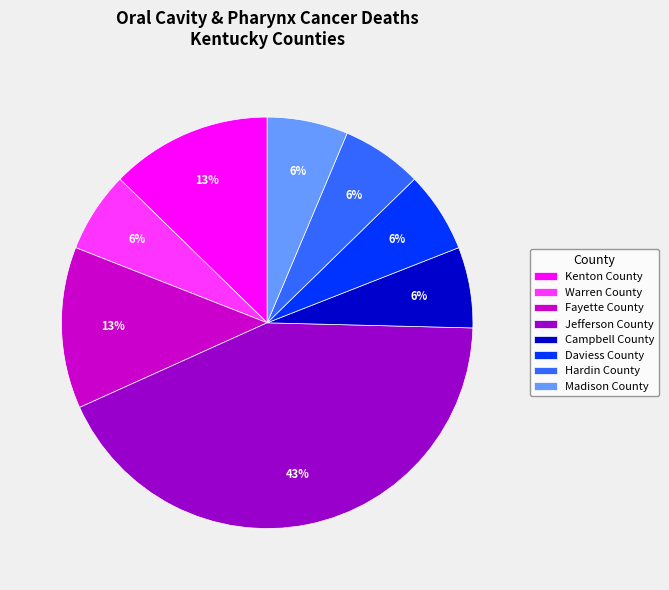

Do Fayette County and Campbell County together represent more than half of the pie?

No